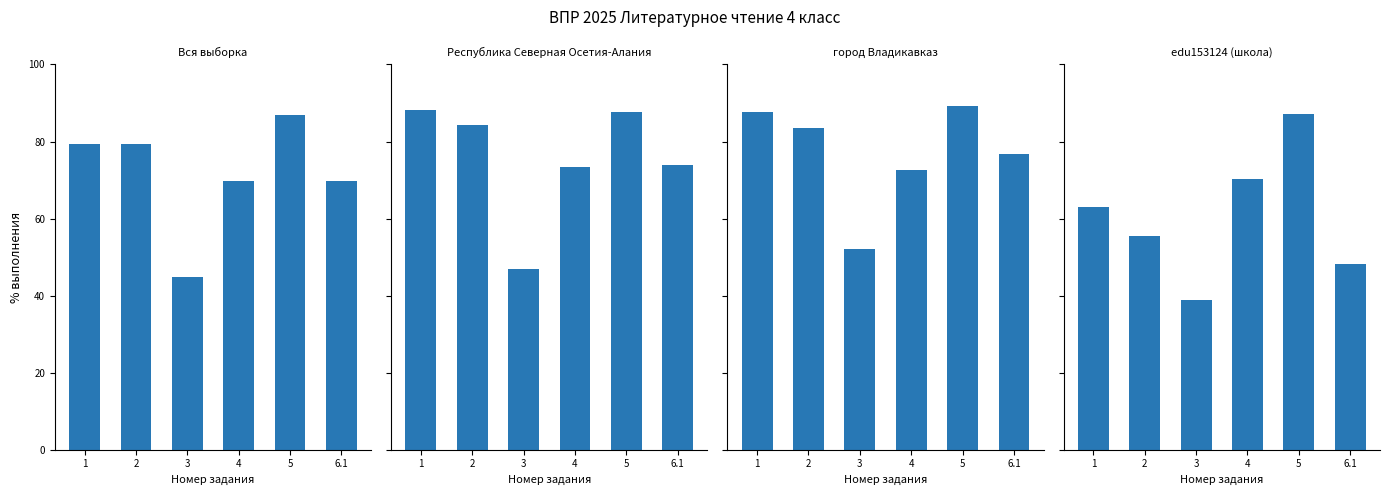

Which category has the highest value across all series?

5